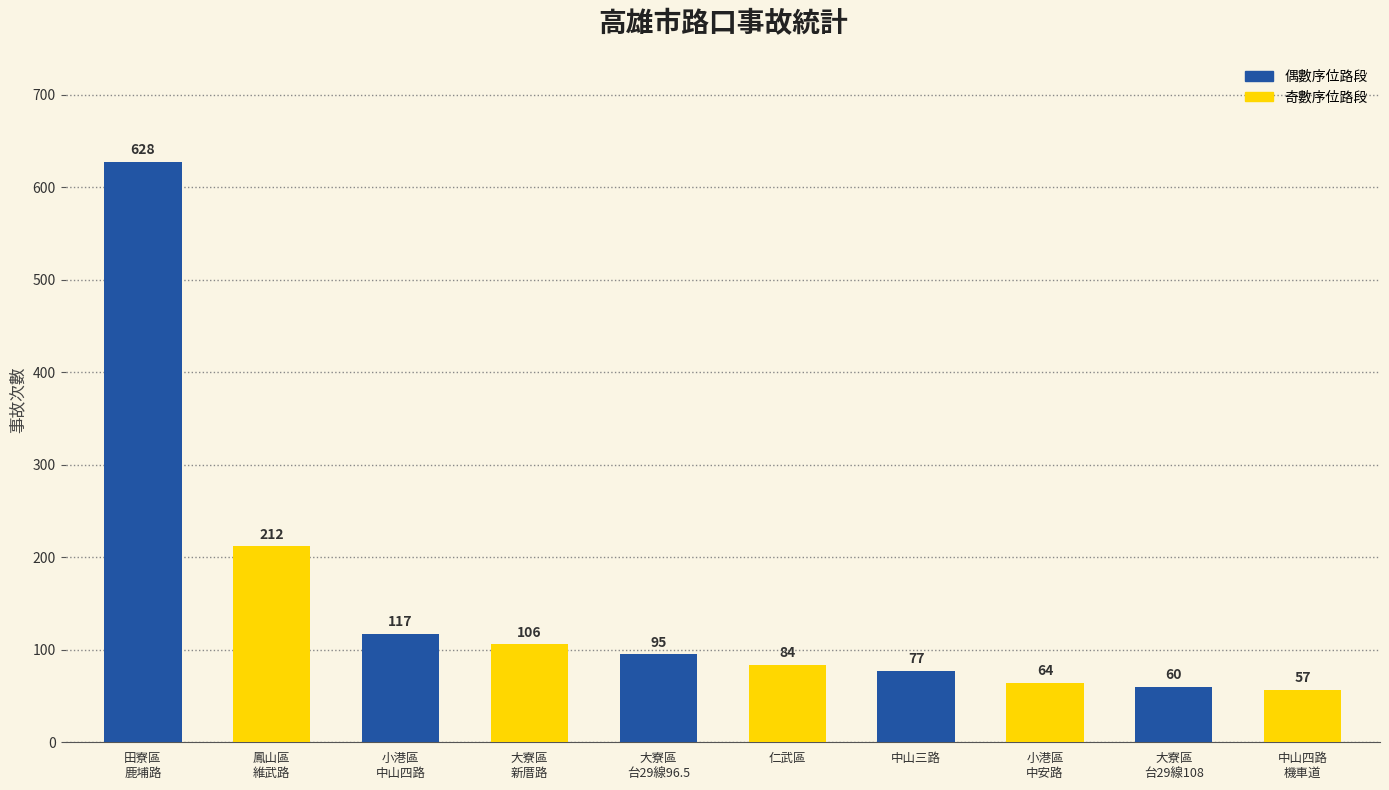

Reading right to left, list all the values displayed in this chart.

57	60	64	77	84	95	106	117	212	628